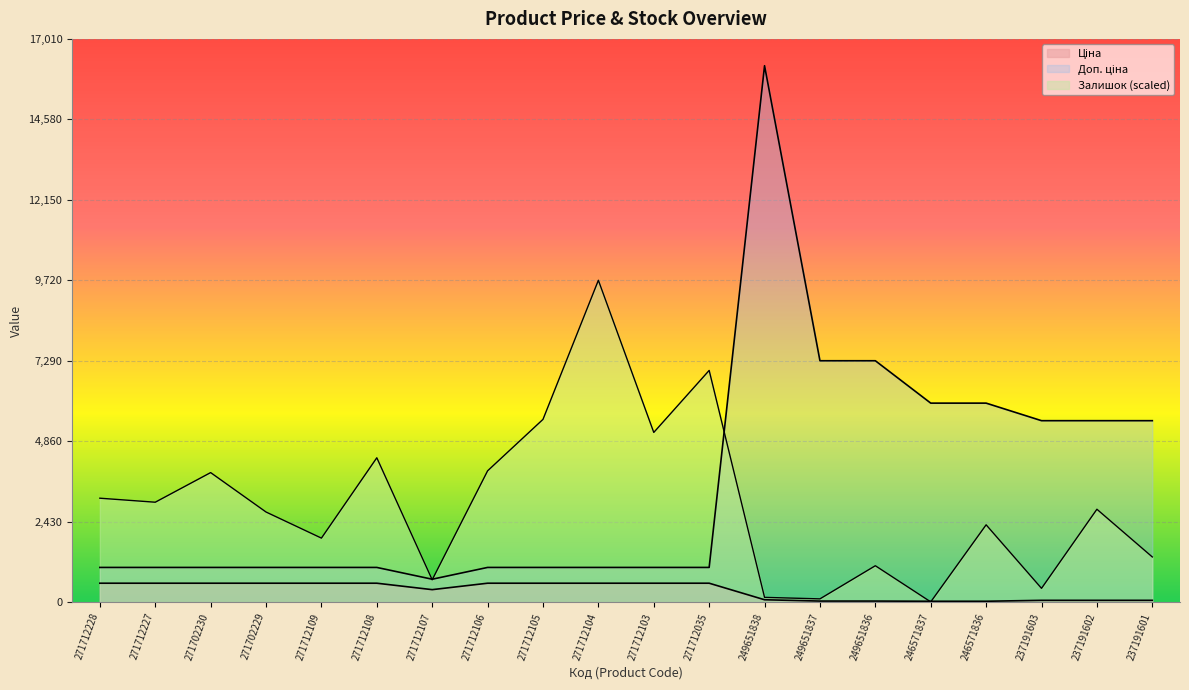

What is the value of the Доп. ціна point at the 20th from the left?

5480.0